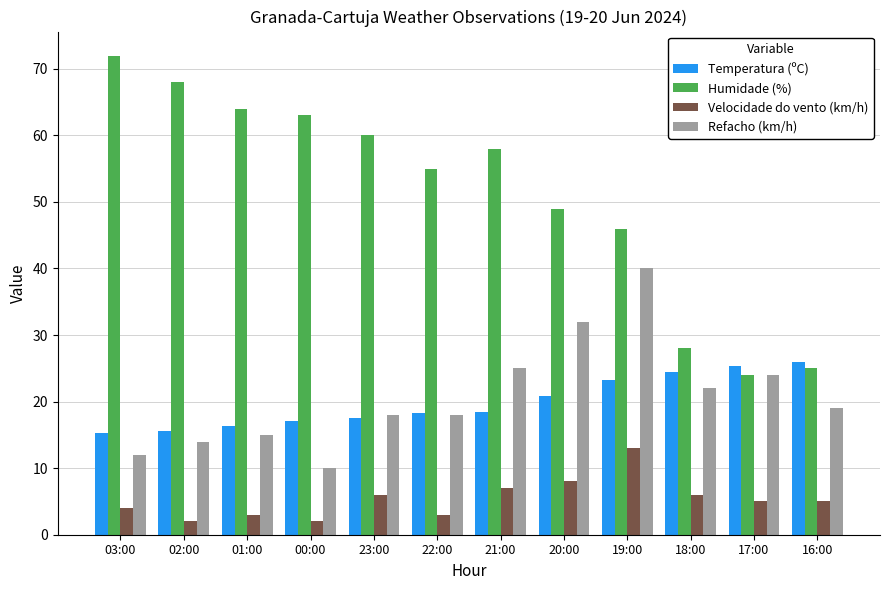

What is the lowest value of the Temperatura (ºC) series?

15.3